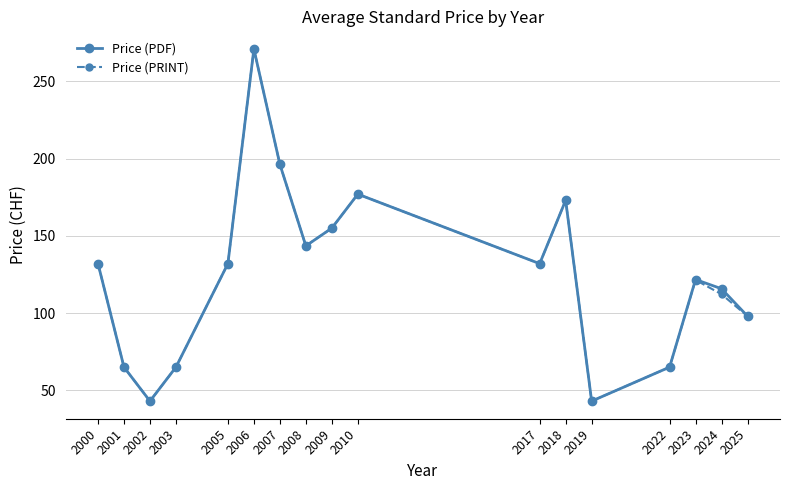

What is the total value across all series at 2006?

542.0